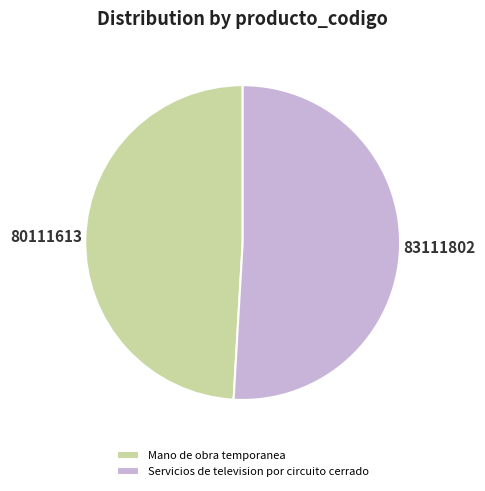

Do Servicios de television por circuito cerrado and Mano de obra temporanea together represent more than half of the pie?

Yes